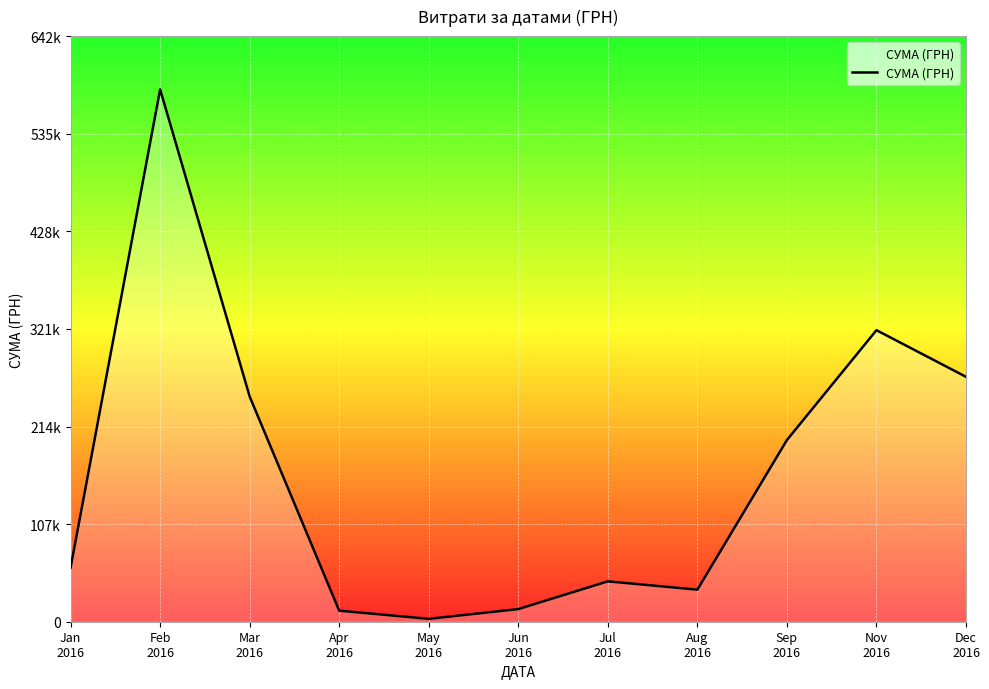

What is the label of the 3rd point from the left?

Mar
2016